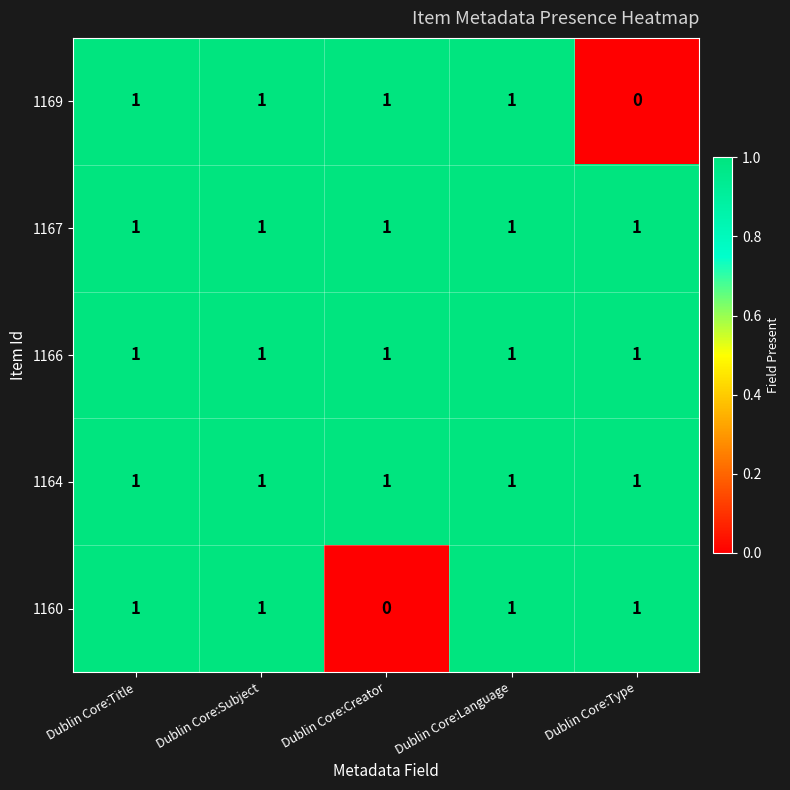

Count the 1169 values in the range 1 to 2.

4